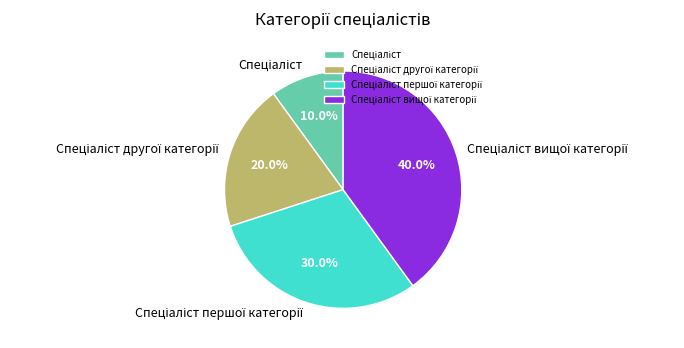

Is there a majority slice in this chart?

No